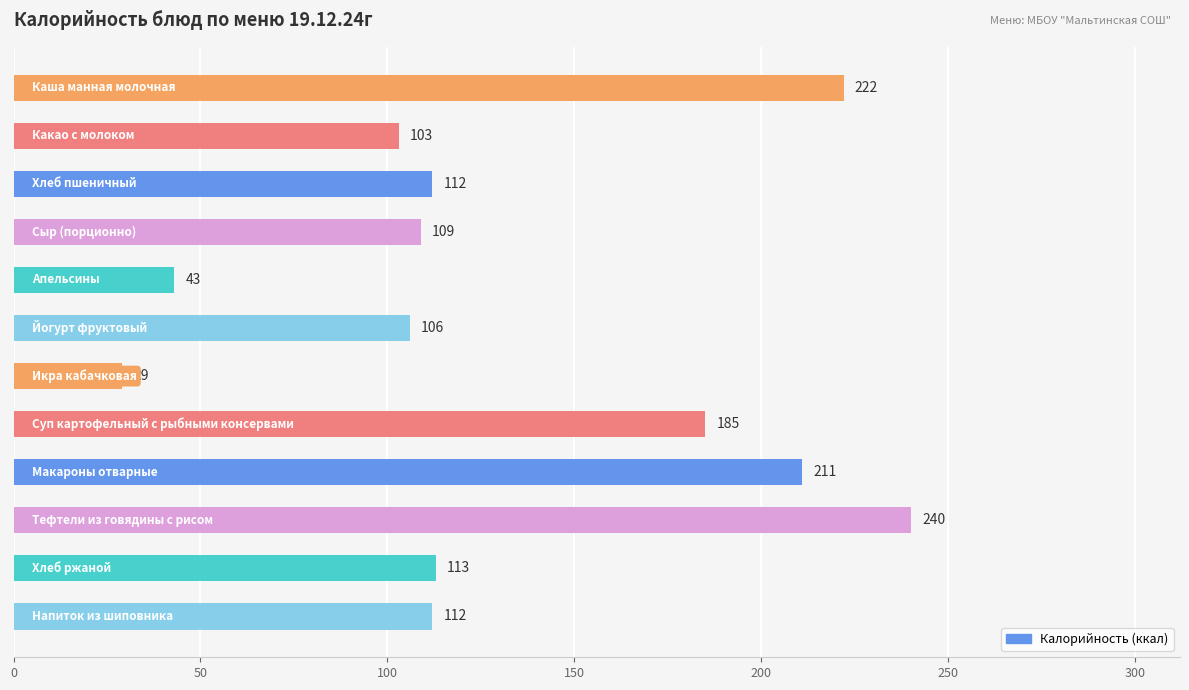

What is the sum of all values?

1585